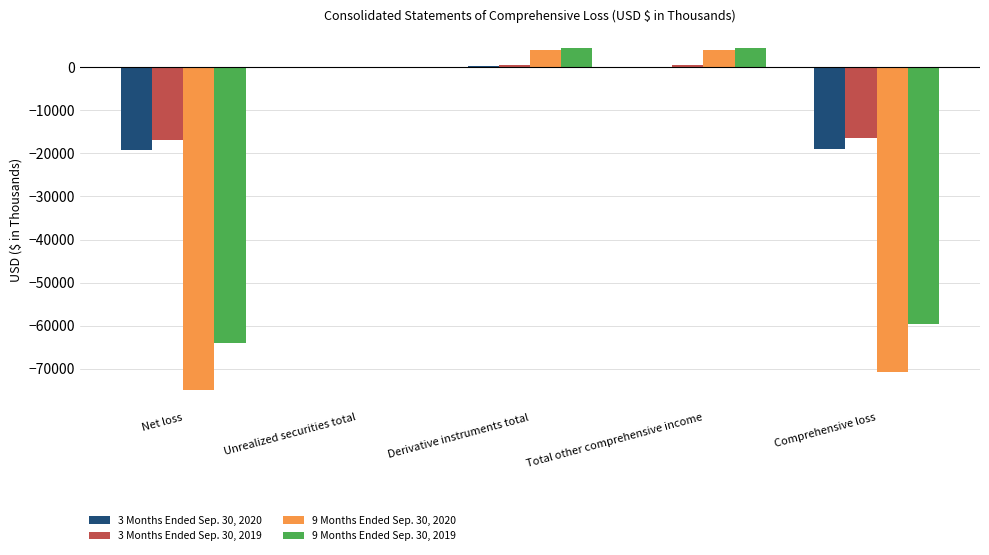

What is the sum of all 3 Months Ended Sep. 30, 2019 values?

-32435